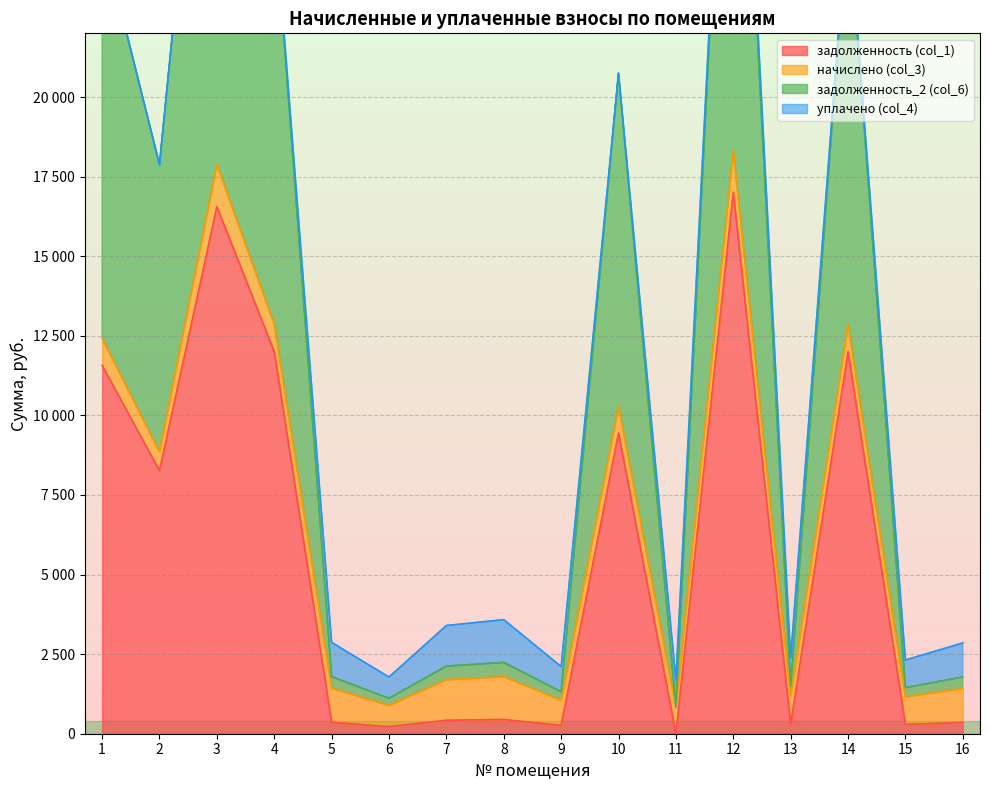

At which label is задолженность_2 (col_6) closest to 18802?

2